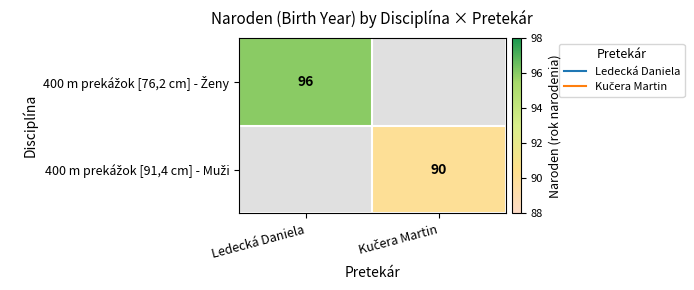

Rank the categories by 400 m prekážok [91,4 cm] - Muži value from lowest to highest.

Ledecká Daniela, Kučera Martin